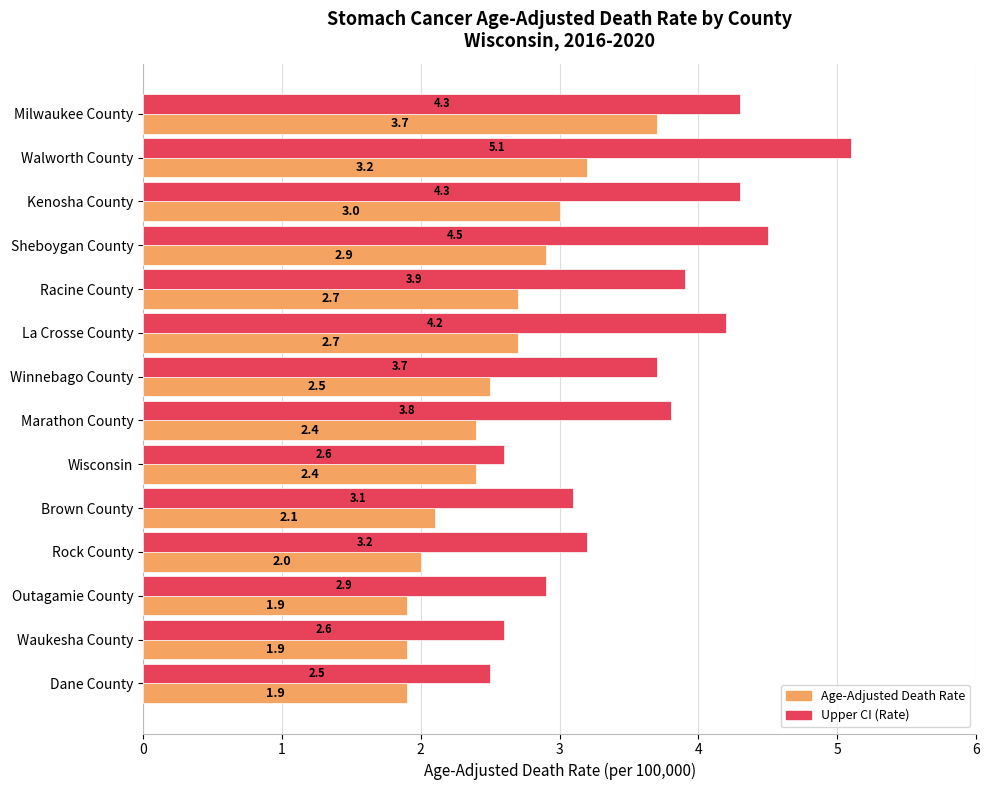

Rank the series at La Crosse County from lowest to highest value.

Age-Adjusted Death Rate, Upper CI (Rate)